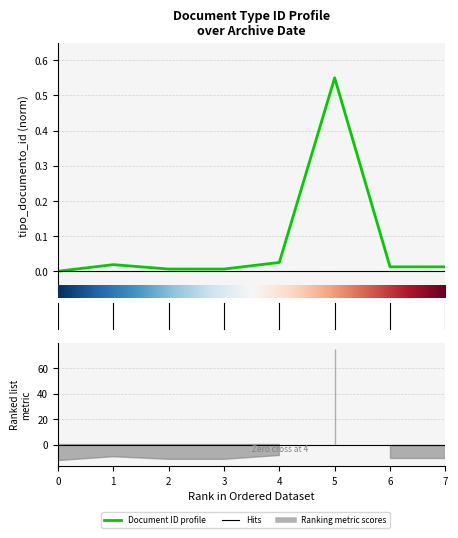

What is the difference between the maximum and minimum values?

0.6